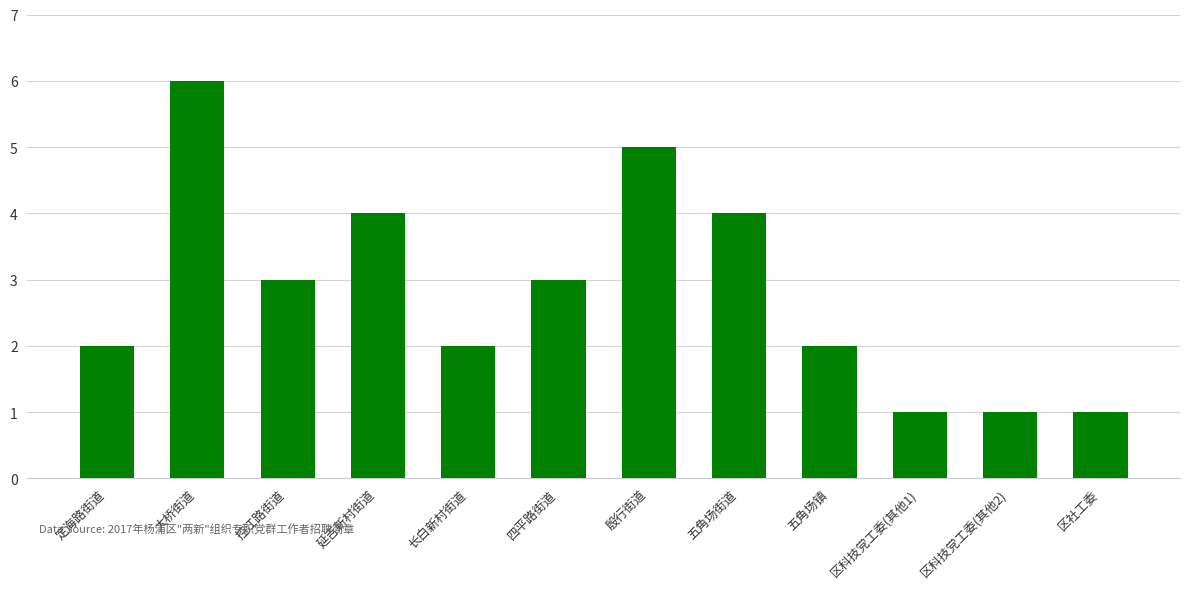

Reading right to left, list all the values displayed in this chart.

1	1	1	2	4	5	3	2	4	3	6	2